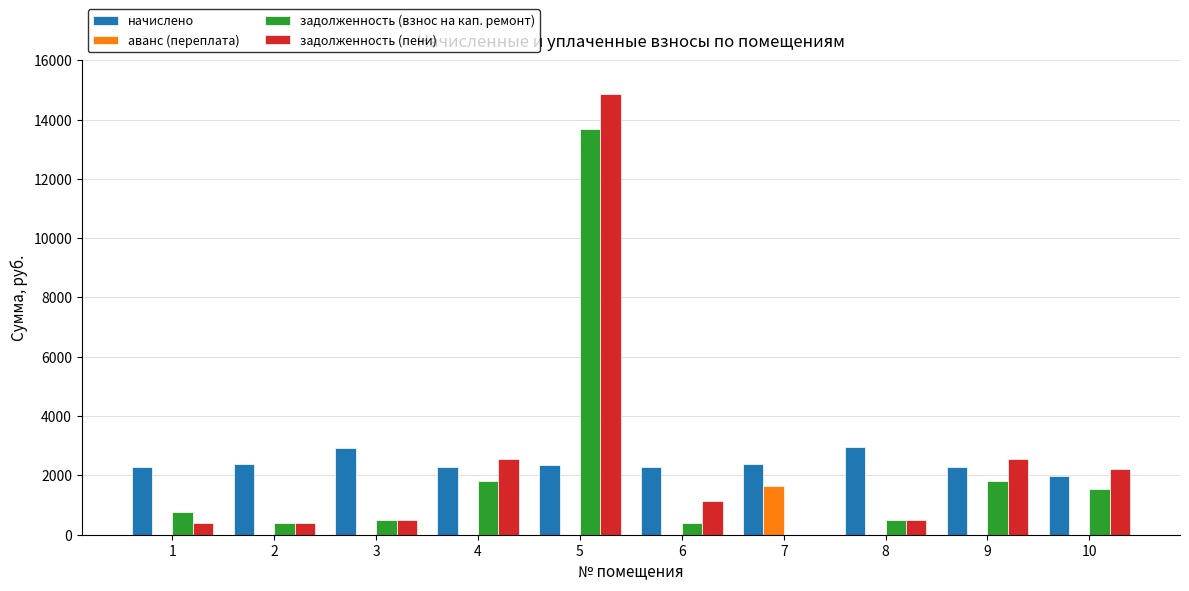

At which category is the sum across all series the highest?

5